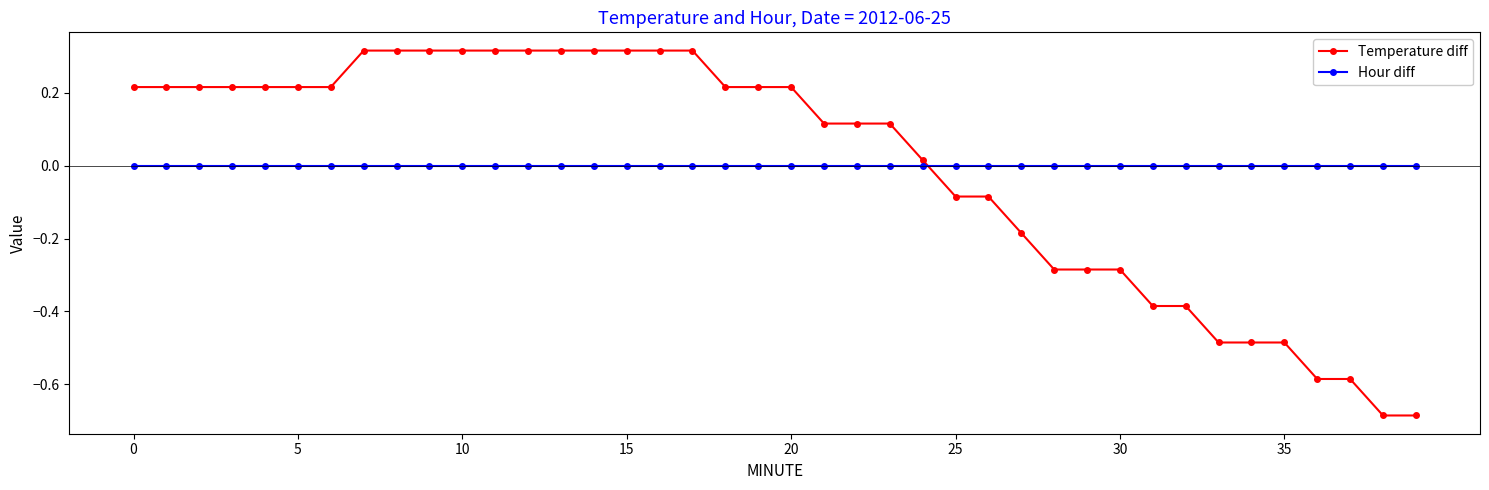

Which series has the widest spread of values?

Temperature diff